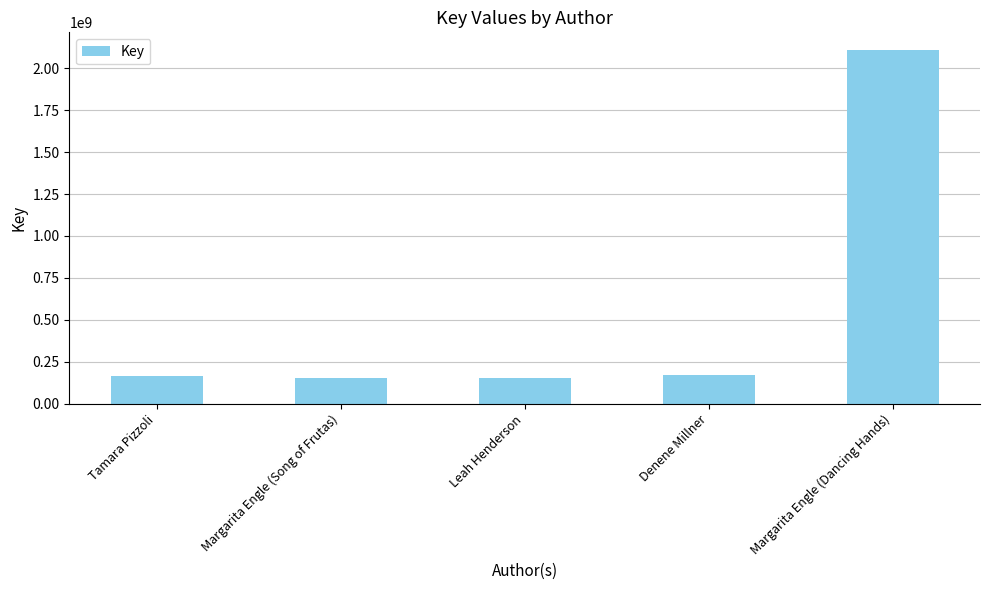

Are the bars grouped side by side (vs. stacked)?

No